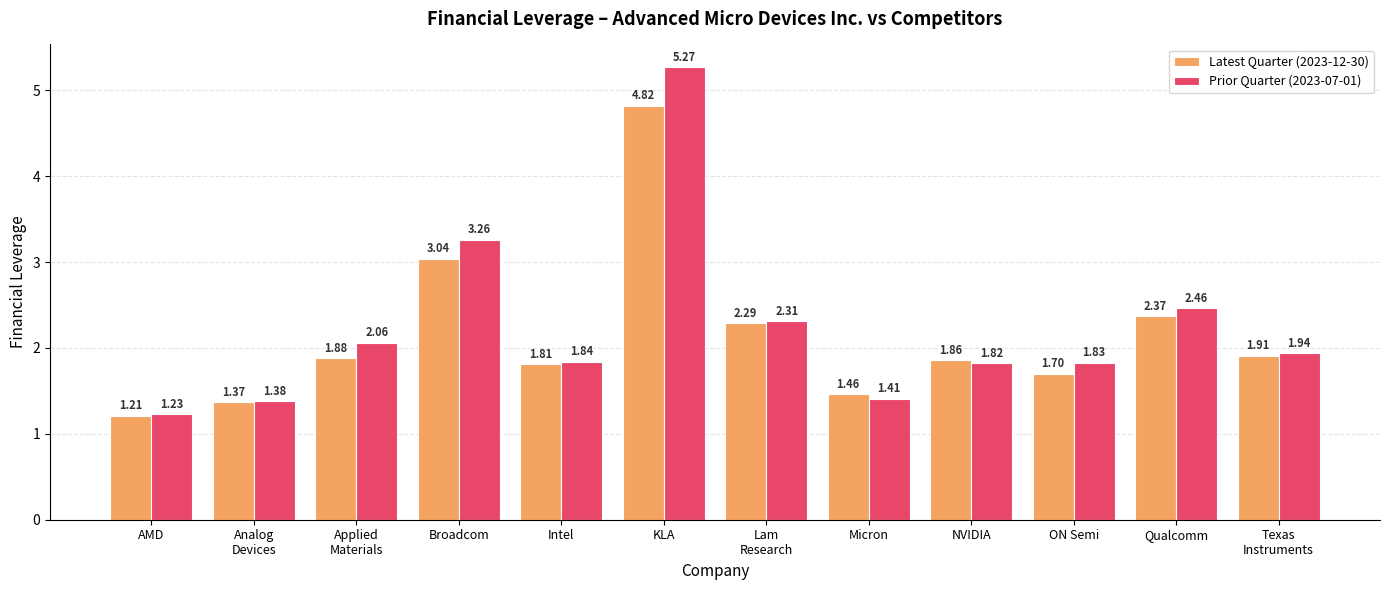

At how many categories does at least one series exceed 2?

5